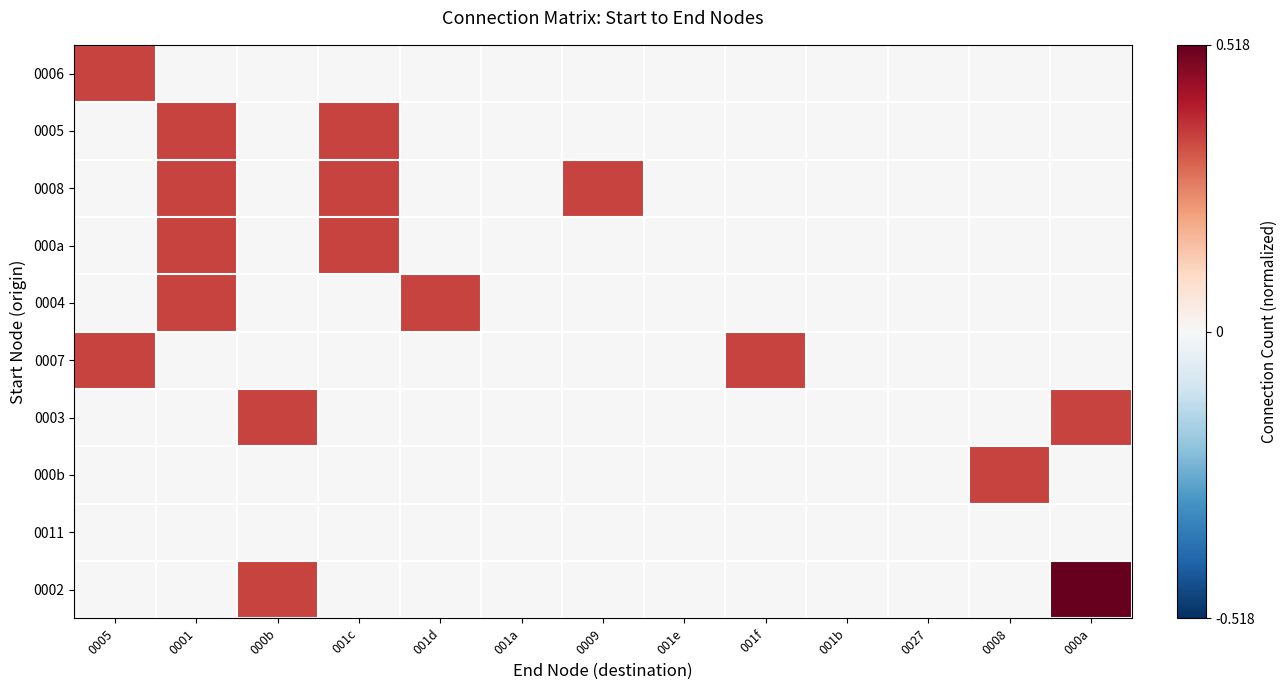

At 0005, list the series in order from largest to smallest.

0006, 0007, 0005, 0008, 000a, 0004, 0003, 000b, 0011, 0002